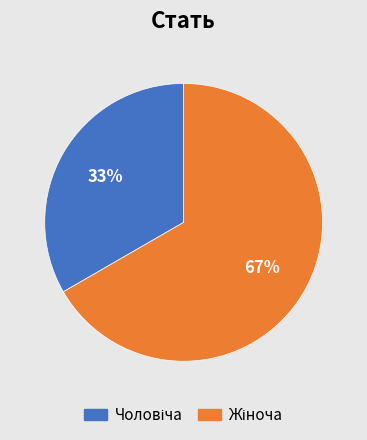

Is there a majority slice in this chart?

Yes